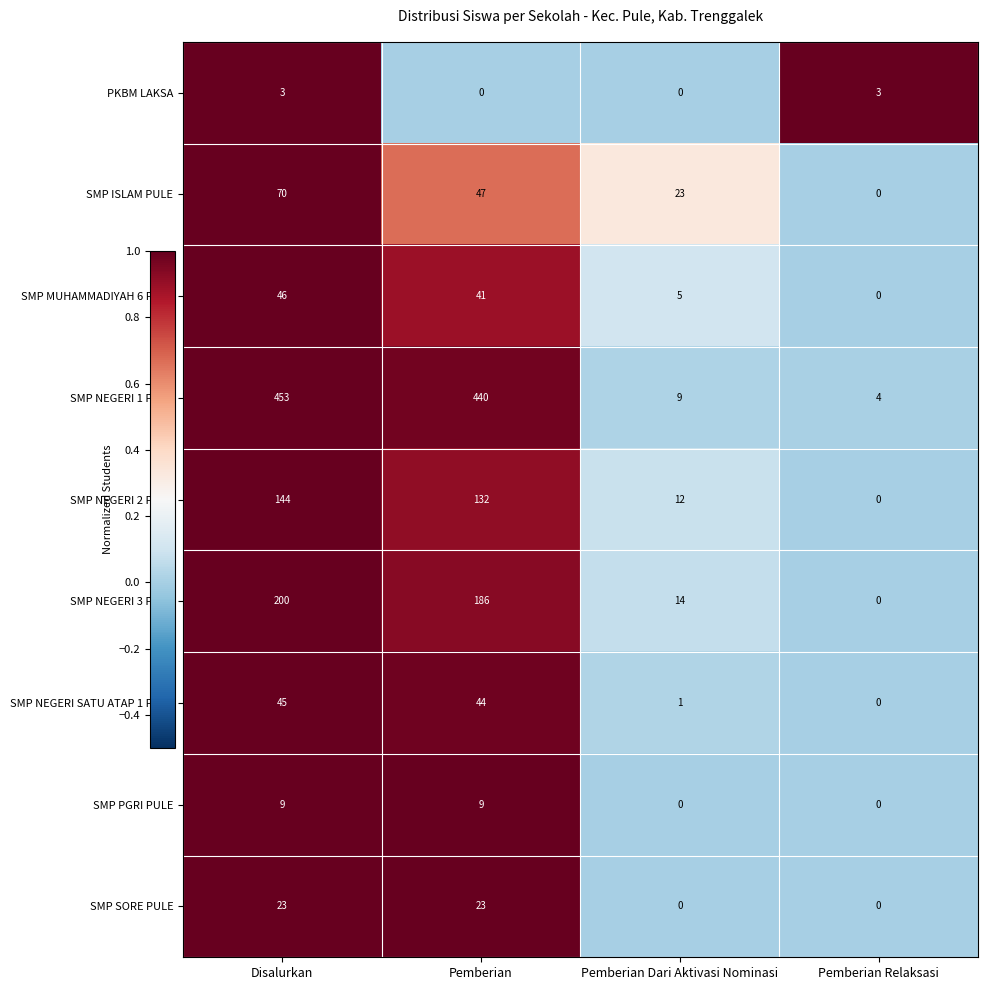

How many data points does each series have?

4